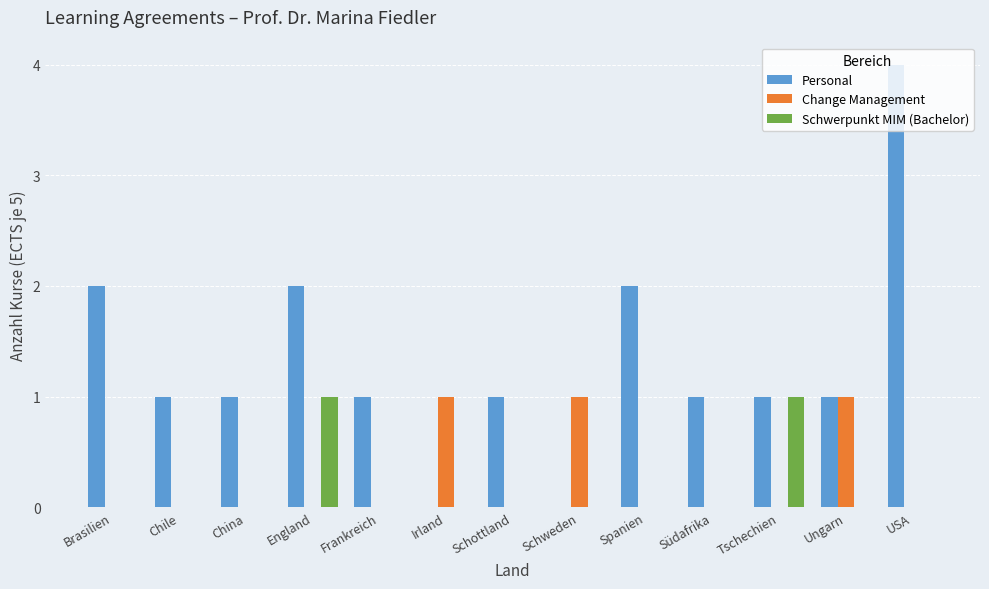

Reading right to left, transcribe all the data shown in this chart.

Personal: 4	1	1	1	2	0	1	0	1	2	1	1	2
Change Management: 0	1	0	0	0	1	0	1	0	0	0	0	0
Schwerpunkt MIM (Bachelor): 0	0	1	0	0	0	0	0	0	1	0	0	0